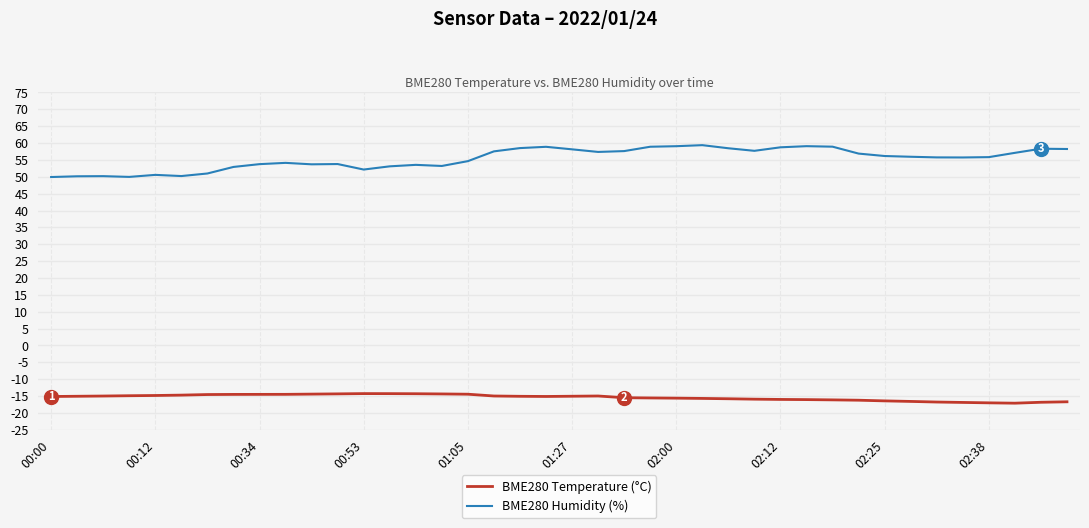

Which series has the largest total across all categories?

BME280 Humidity (%)